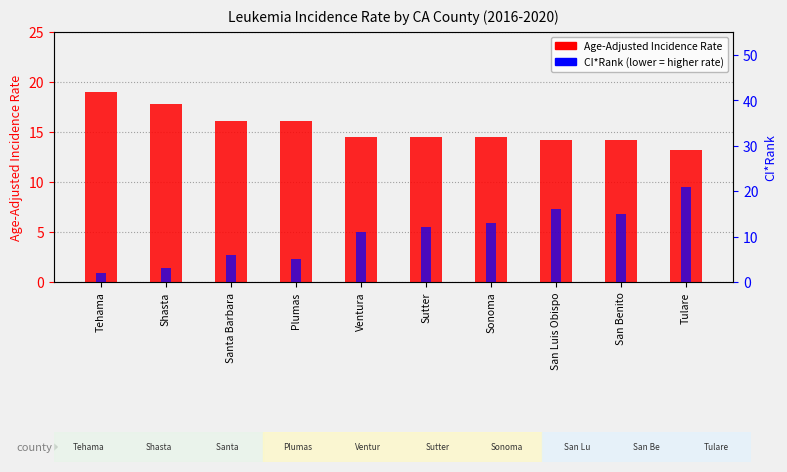

What is the average value of the CI*Rank series?

10.4